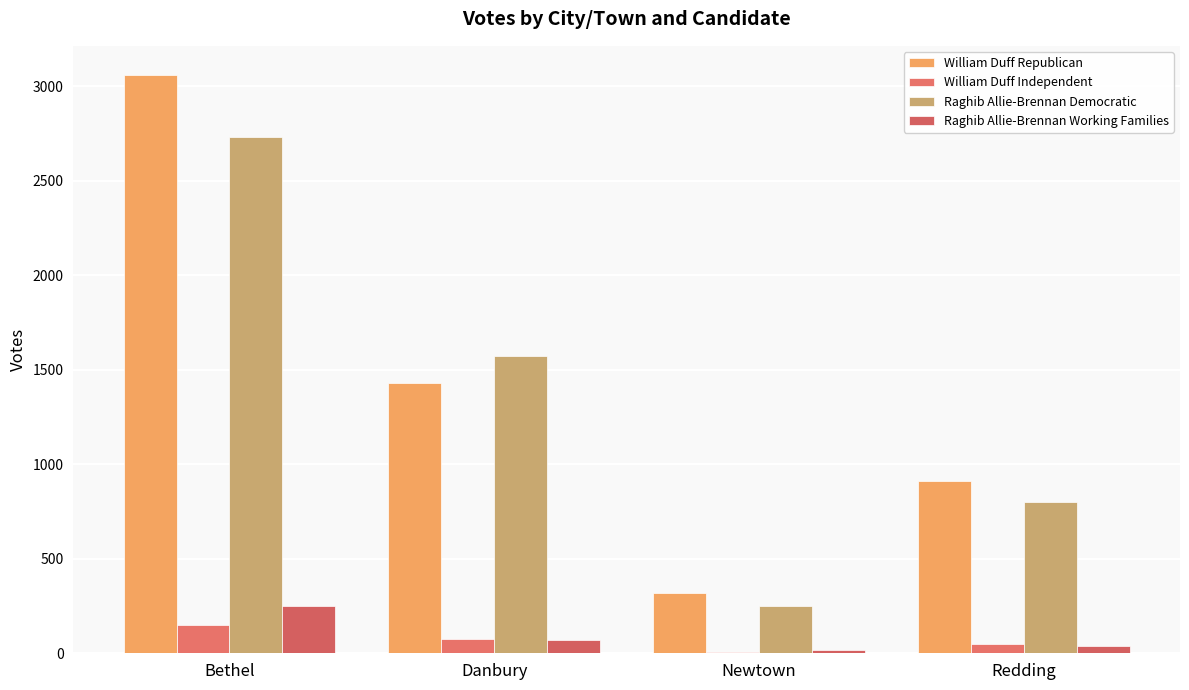

Reading left to right, list all the values displayed in this chart.

William Duff Republican: 3062	1431	321	913
William Duff Independent: 148	78	8	51
Raghib Allie-Brennan Democratic: 2733	1573	248	799
Raghib Allie-Brennan Working Families: 251	70	15	41